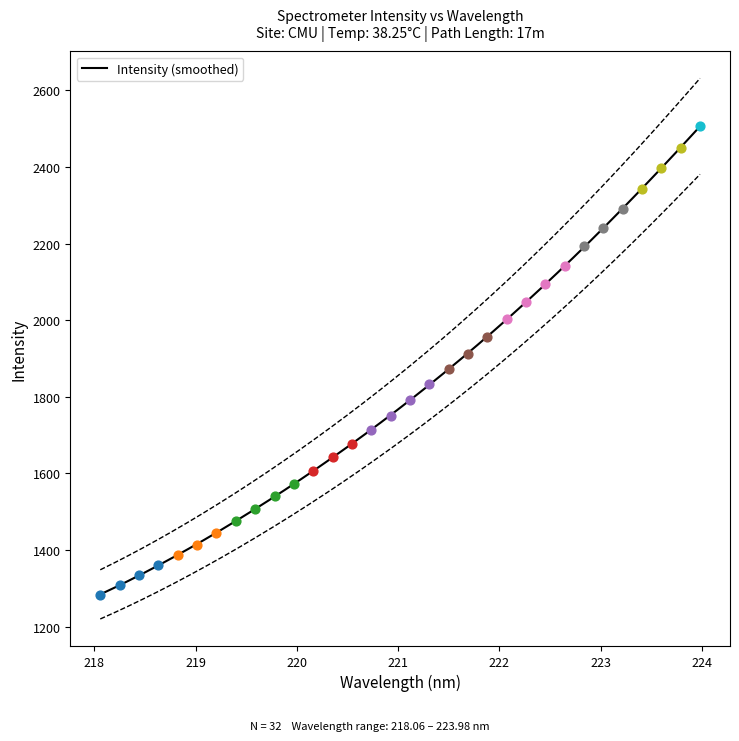

Between 221.6902 and 222.4538, which is larger?

222.4538